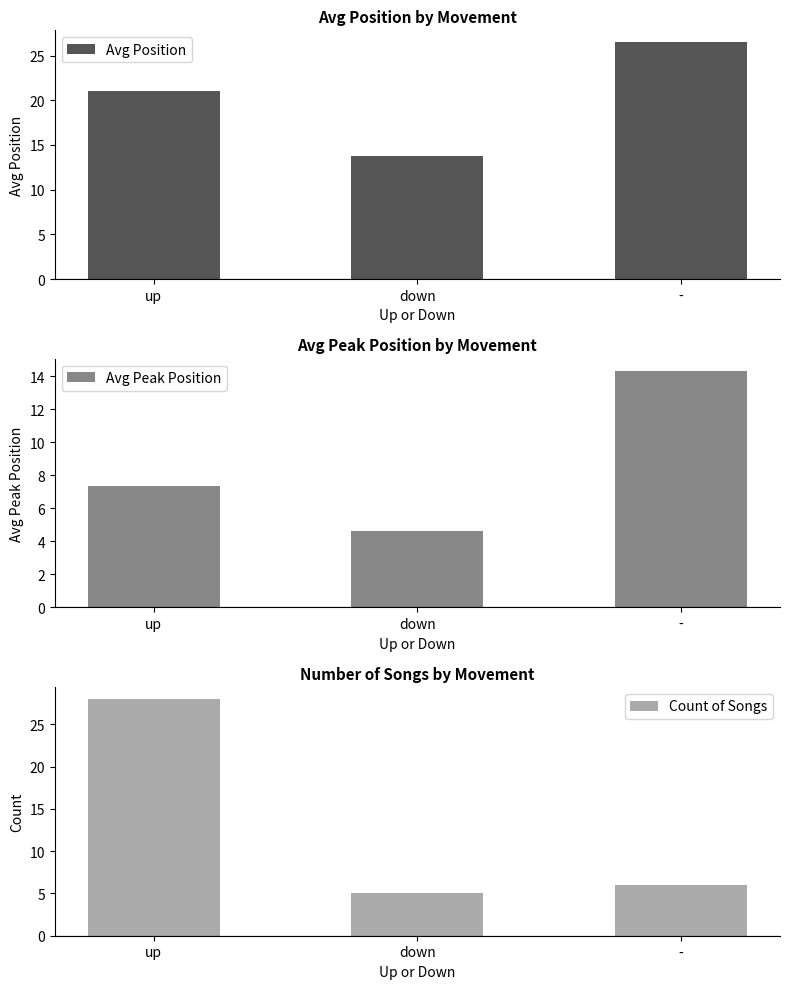

How many bars are there in each group?

3